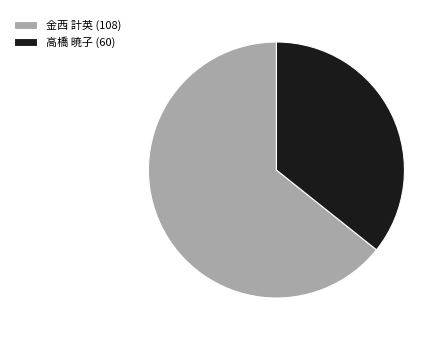

What is the ratio of the value at 高橋 暁子 (60) to the value at 金西 計英 (108)?

0.6